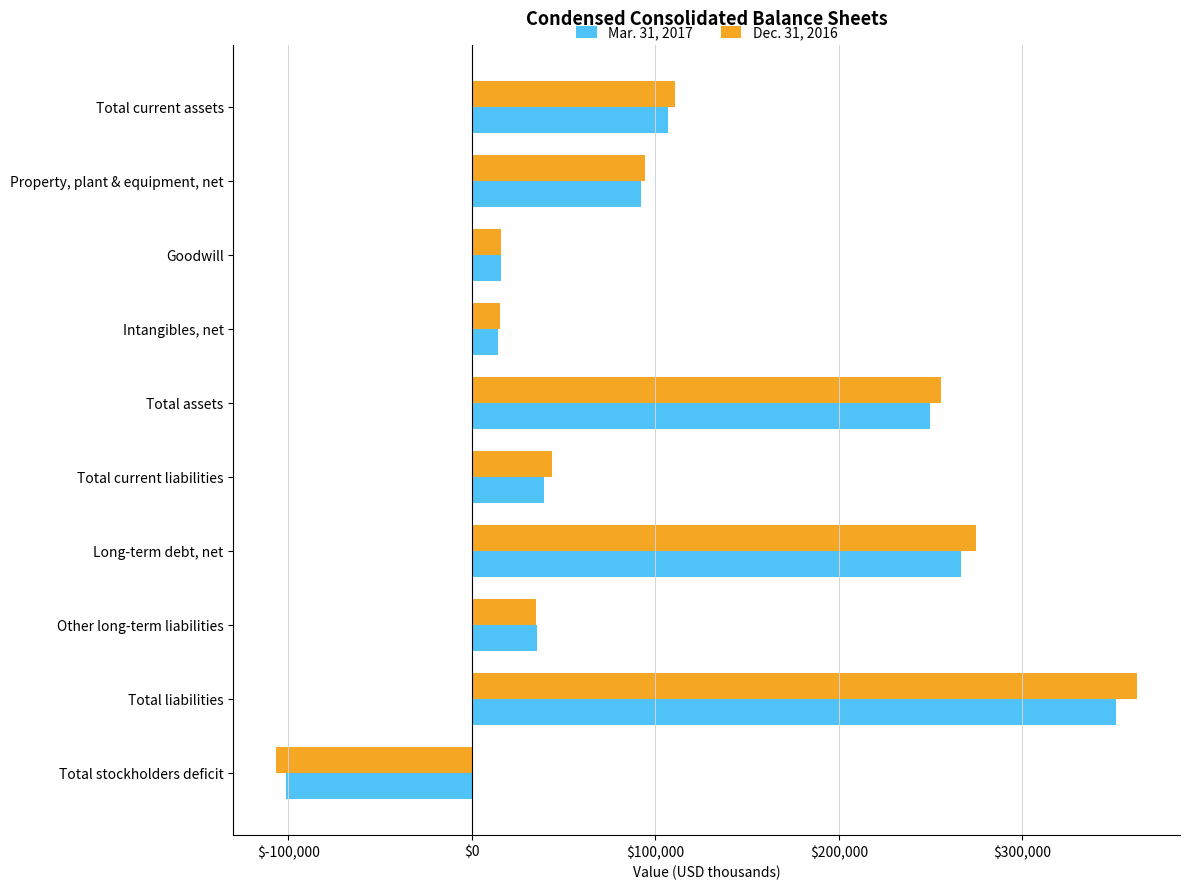

How many negative values does the Dec. 31, 2016 series have?

1